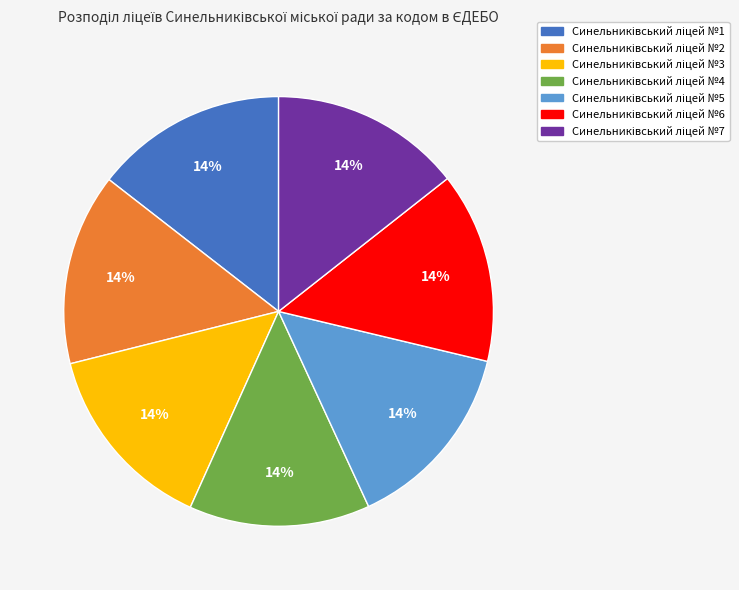

To the nearest percent, what is the average slice percentage?

14%